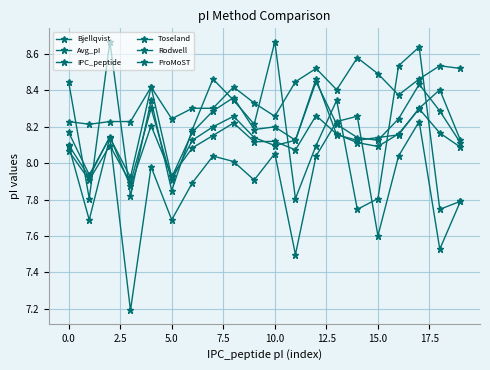

Count the number of categories in the chart.

20